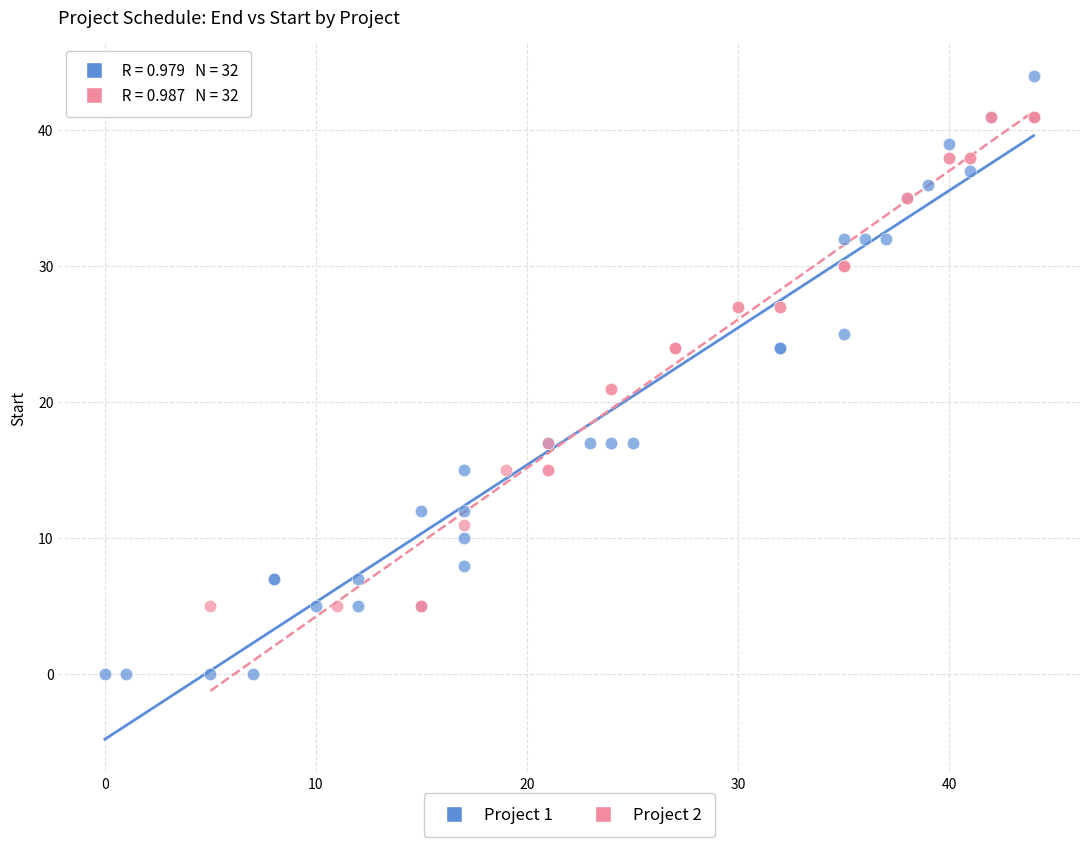

What are all the series names shown in the legend?

Project 1, Project 2